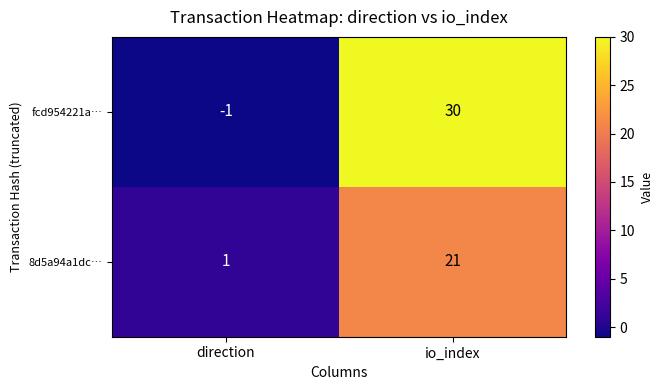

Reading left to right, extract all data points from this chart.

fcd954221a…: direction=-1	io_index=30
8d5a94a1dc…: direction=1	io_index=21